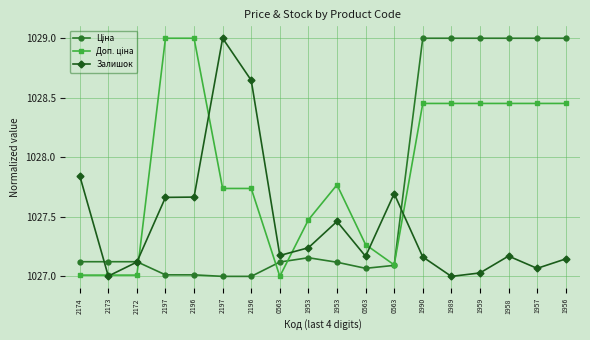

How many categories are shown in the chart?

18